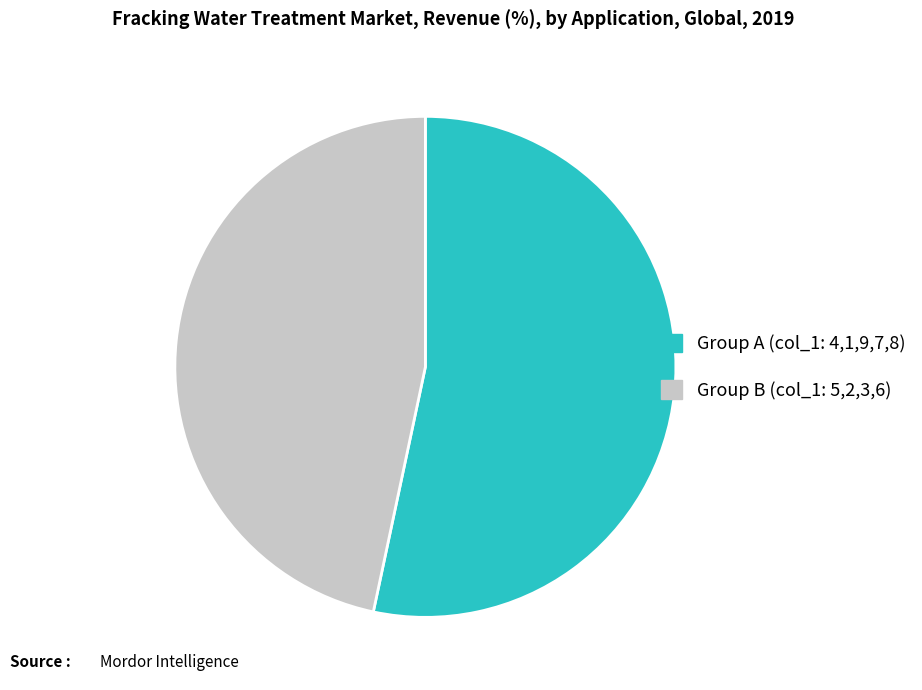

Which category has the biggest portion of the pie?

Group A (col_1: 4,1,9,7,8)